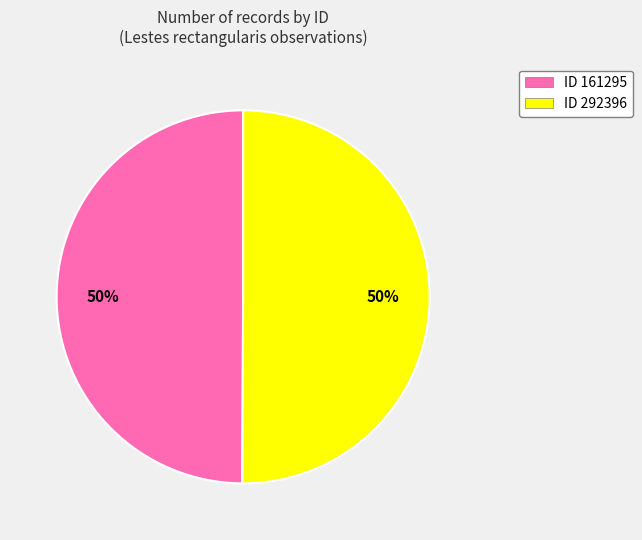

To the nearest percent, what is the average slice percentage?

50%